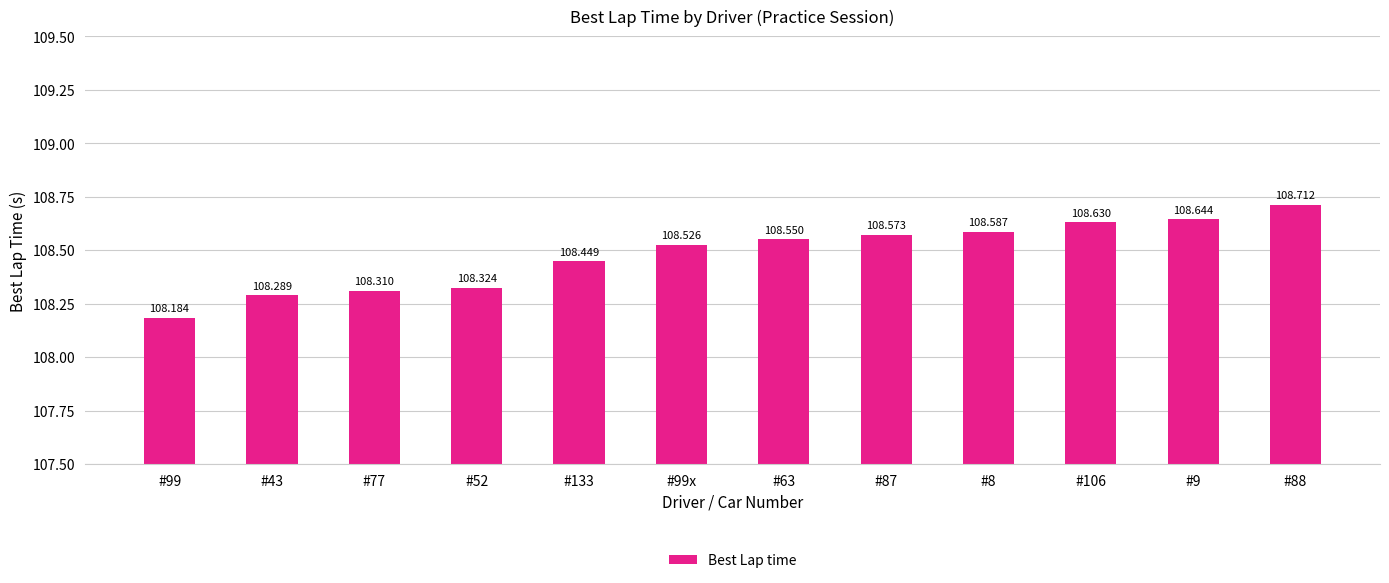

How many bars are there in total?

12